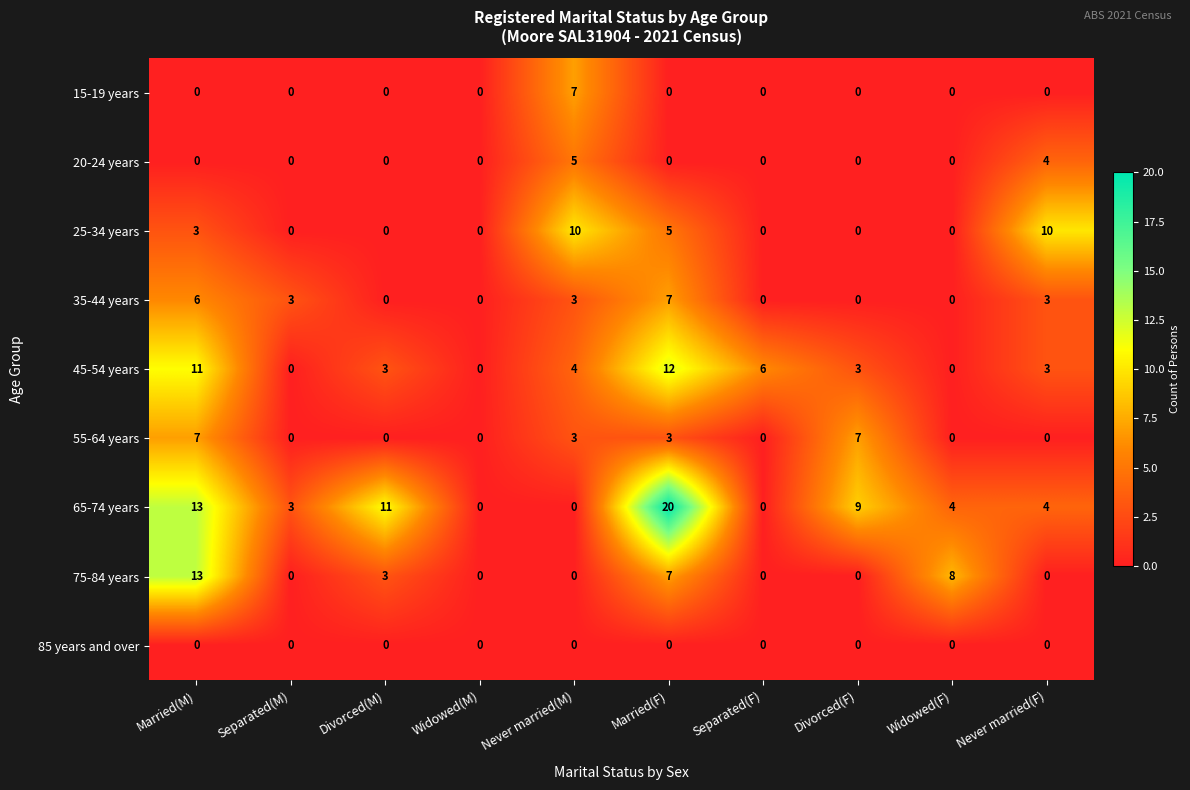

What is the difference between the highest and lowest values at Married(M)?

13